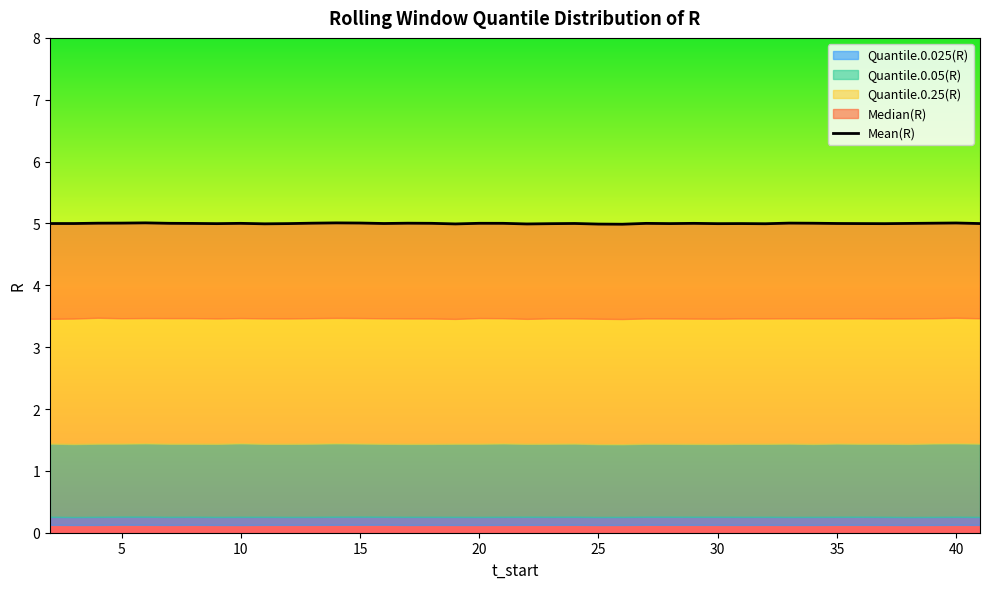

What is the sum of all values?

200.0